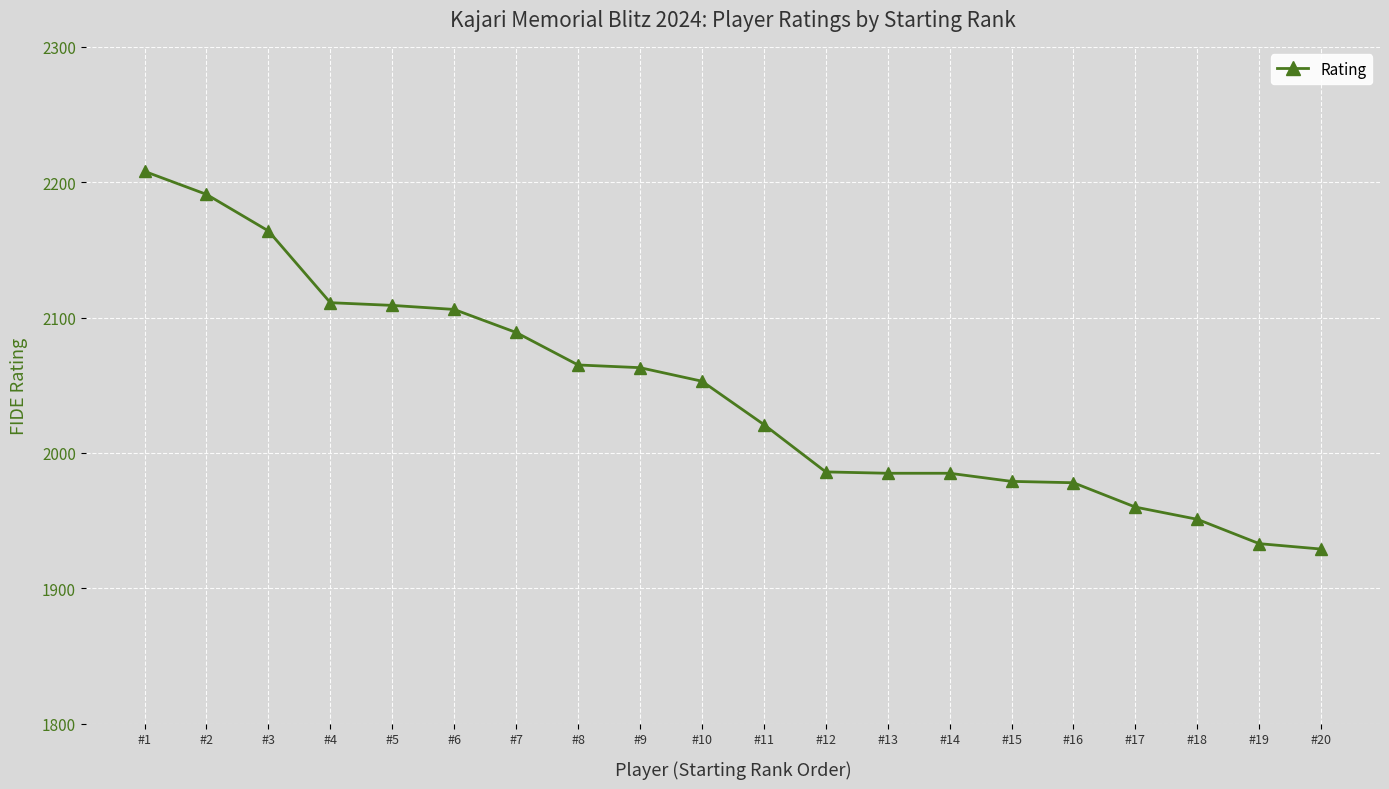

What is the value of the 15th point from the left?

1979